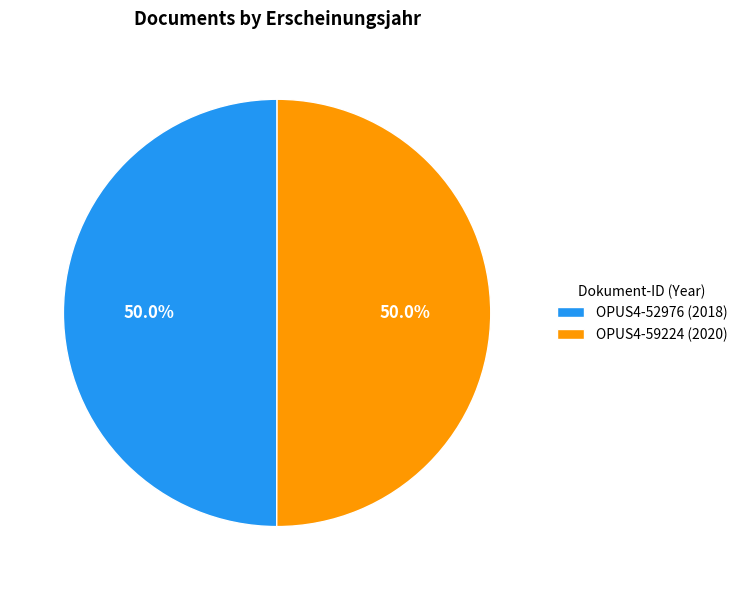

Combined, do OPUS4-59224 and OPUS4-52976 account for over 50%?

Yes